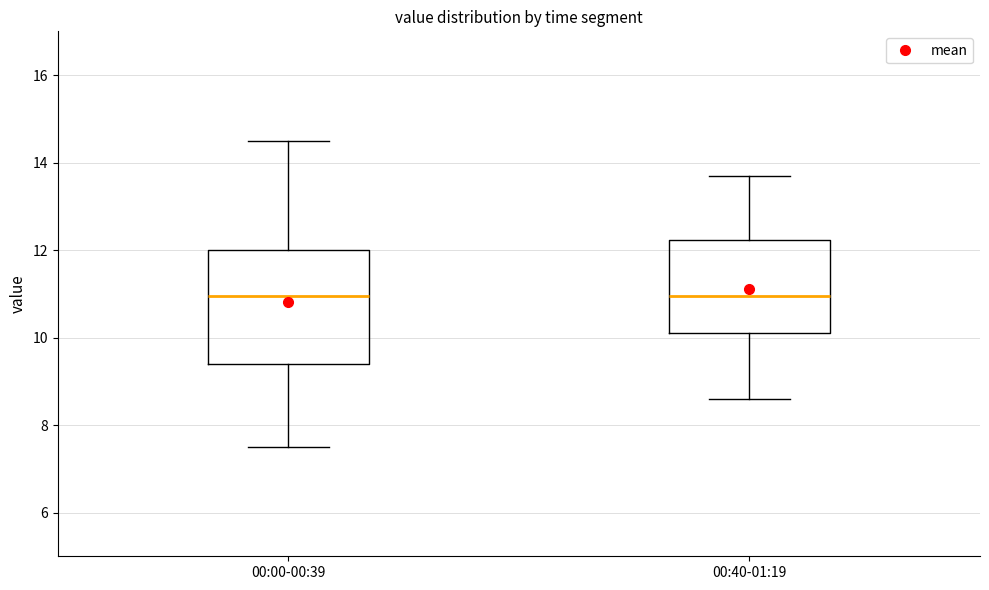

Reading left to right, read every box against the y-axis: the position of its median line, the range the box covers, and the ends of its whiskers. The values are not printed on the chart, so give them approximately, as read against the axis.

00:00-00:39: median 11.0, box 9.4 to 12.0, whiskers 7.6 to 14.6
00:40-01:19: median 11.0, box 10.2 to 12.2, whiskers 8.6 to 13.8